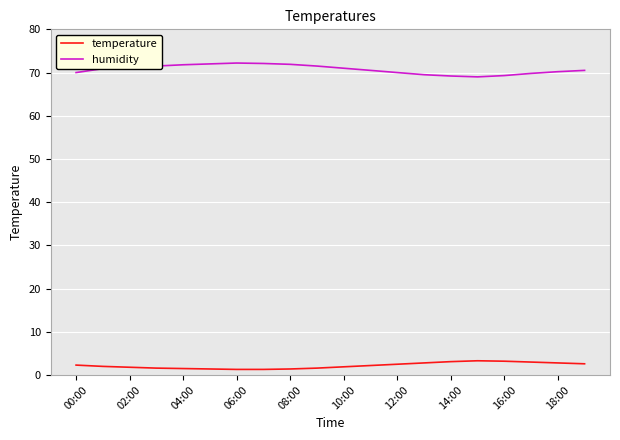

How many lines are shown in the chart?

2